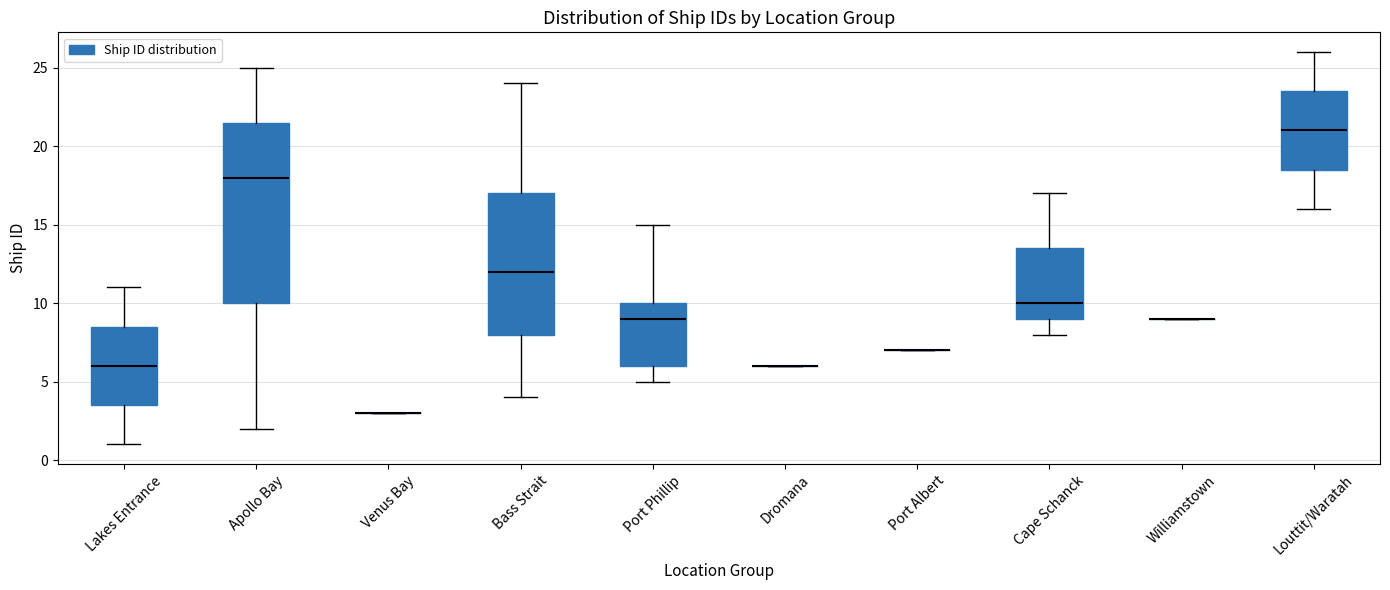

Reading left to right, read every box against the y-axis: the position of its median line, the range the box covers, and the ends of its whiskers. The values are not printed on the chart, so give them approximately, as read against the axis.

Lakes Entrance: median 6.0, box 3.5 to 8.5, whiskers 1.0 to 11.0
Apollo Bay: median 18.0, box 10.0 to 21.5, whiskers 2.0 to 25.0
Venus Bay: box collapsed to a line at 3.0, whiskers 3.0 to 3.0
Bass Strait: median 12.0, box 8.0 to 17.0, whiskers 4.0 to 24.0
Port Phillip: median 9.0, box 6.0 to 10.0, whiskers 5.0 to 15.0
Dromana: box collapsed to a line at 6.0, whiskers 6.0 to 6.0
Port Albert: box collapsed to a line at 7.0, whiskers 7.0 to 7.0
Cape Schanck: median 10.0, box 9.0 to 13.5, whiskers 8.0 to 17.0
Williamstown: box collapsed to a line at 9.0, whiskers 9.0 to 9.0
Louttit/Waratah: median 21.0, box 18.5 to 23.5, whiskers 16.0 to 26.0